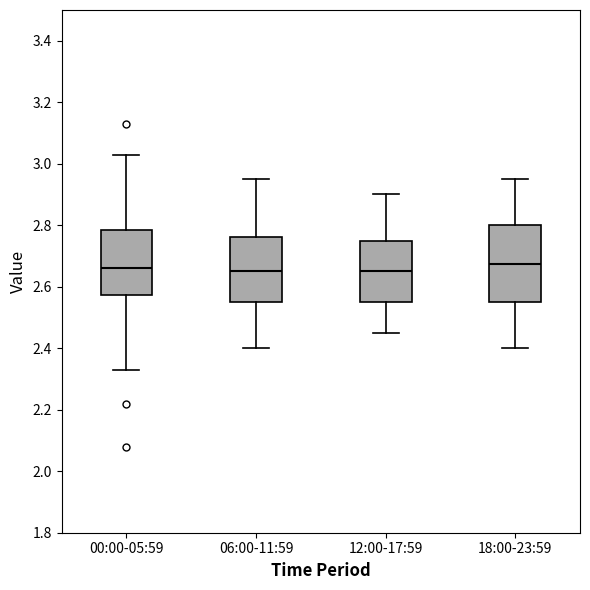

Where is the upper edge of the box for 18:00-23:59 on the y-axis? The values are not printed on the chart, so give them approximately, as read against the axis.

2.80